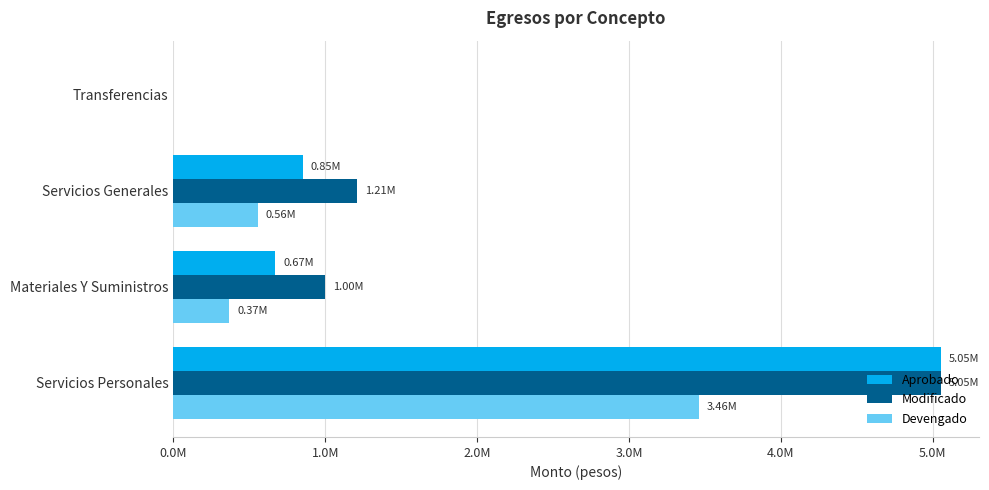

What are all the series names shown in the legend?

Aprobado, Modificado, Devengado